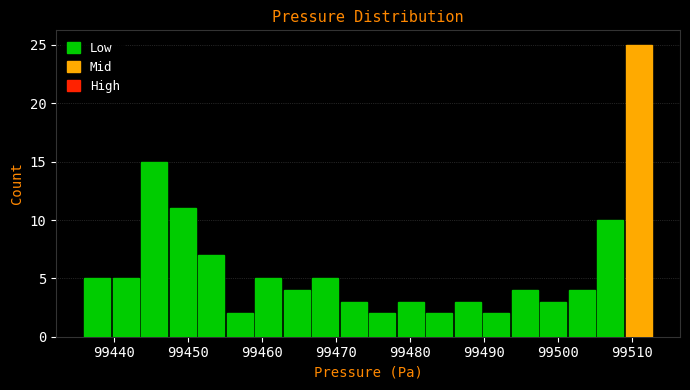

Read against the x-axis, roughly where is the centre of the tallest bar?

99511